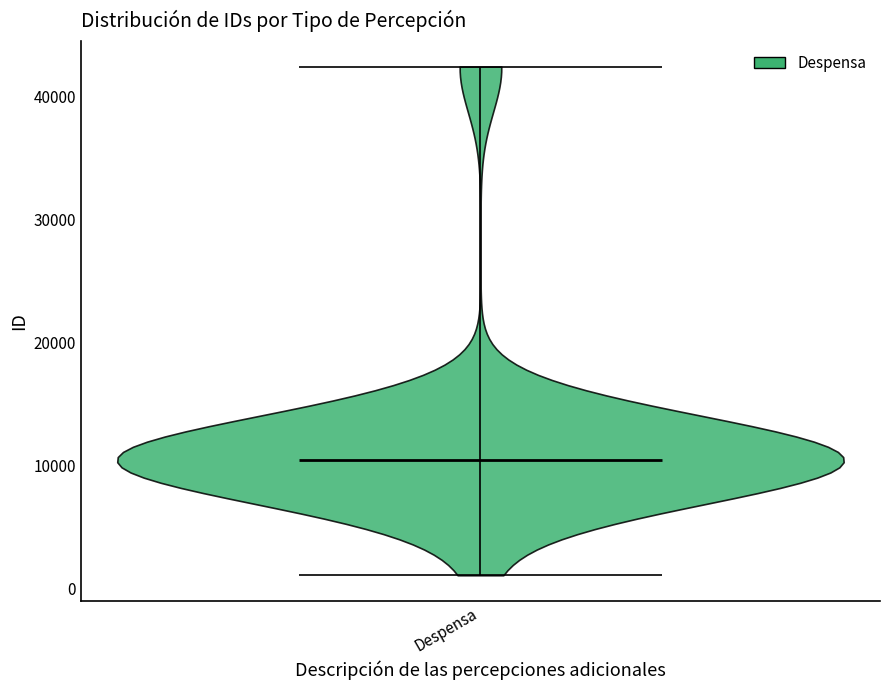

What is the highest point the violin for Despensa reaches on the y-axis? The values are not printed on the chart, so give them approximately, as read against the axis.

42000